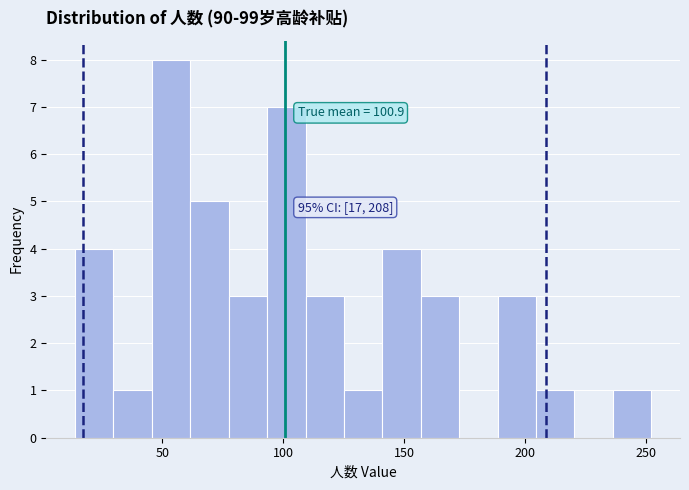

Around what value on the x-axis is the tallest bar? Give the approximate position of its centre, as read against the axis.

55